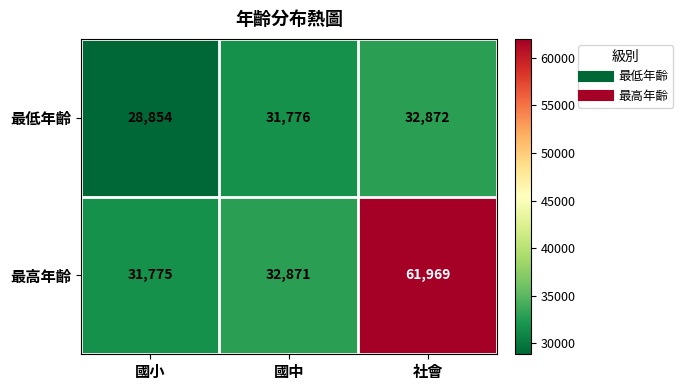

Which series has the largest range (max minus min)?

最高年齡